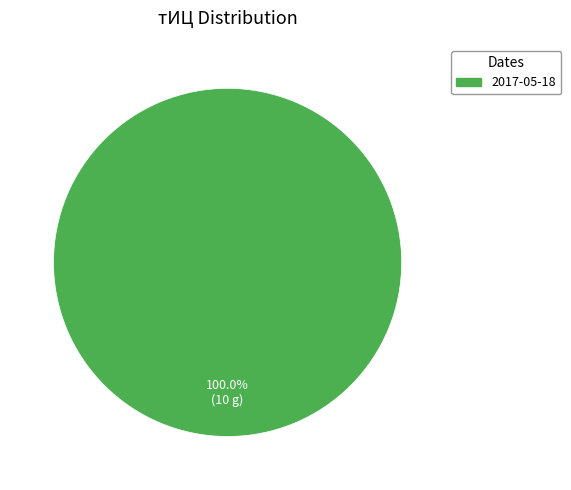

Is there any slice that represents more than half of the pie?

Yes